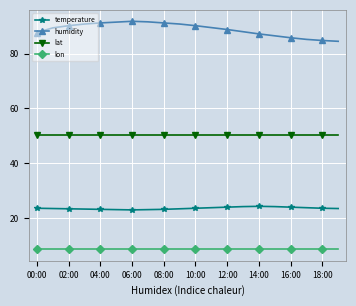

What is the maximum value for lat?

50.2